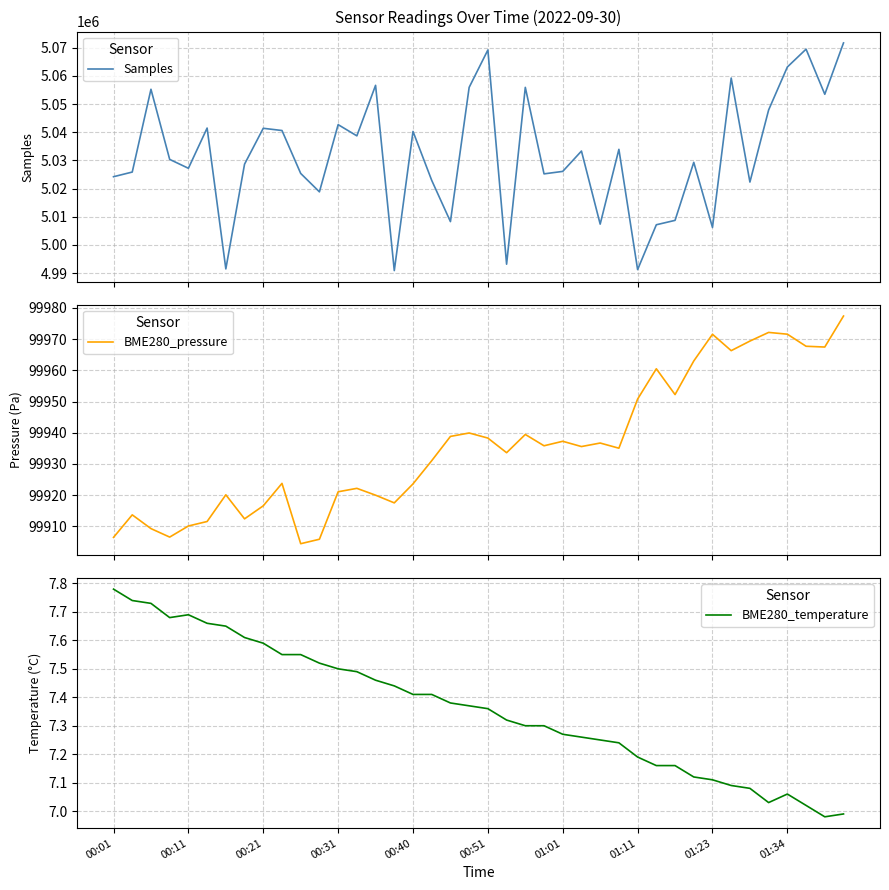

What is the lowest value of the Samples series?

4990872